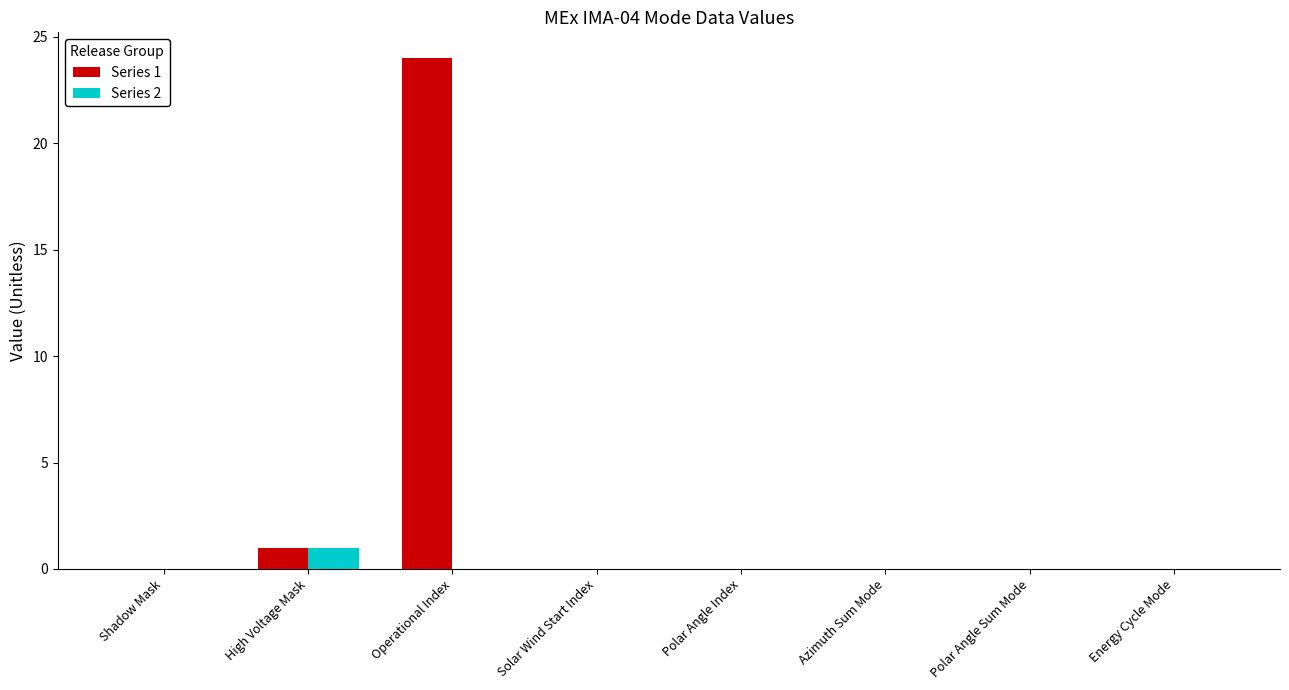

What is the difference between the Series 1 values at Azimuth Sum Mode and High Voltage Mask?

1